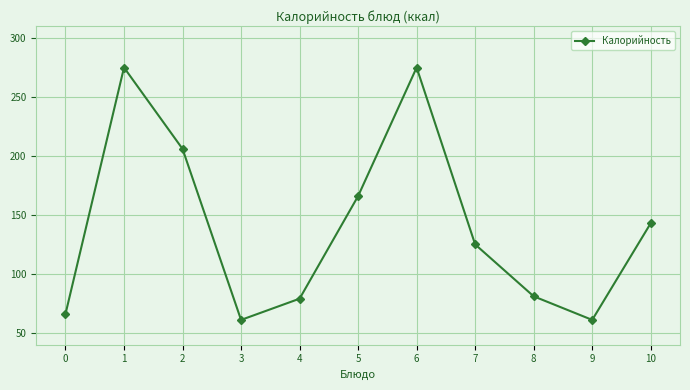

At which category does the data reach its first local valley?

3